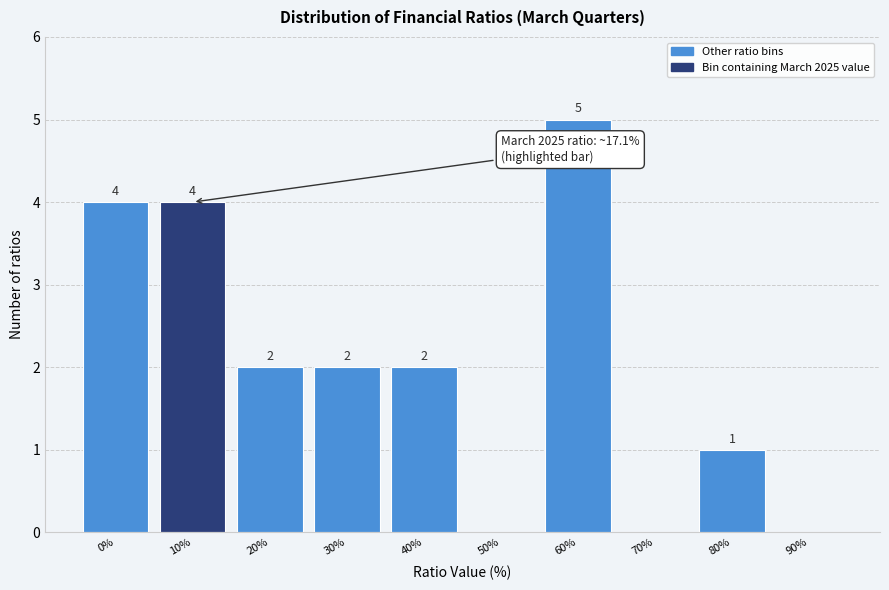

Which label corresponds to the largest value in the chart?

60%